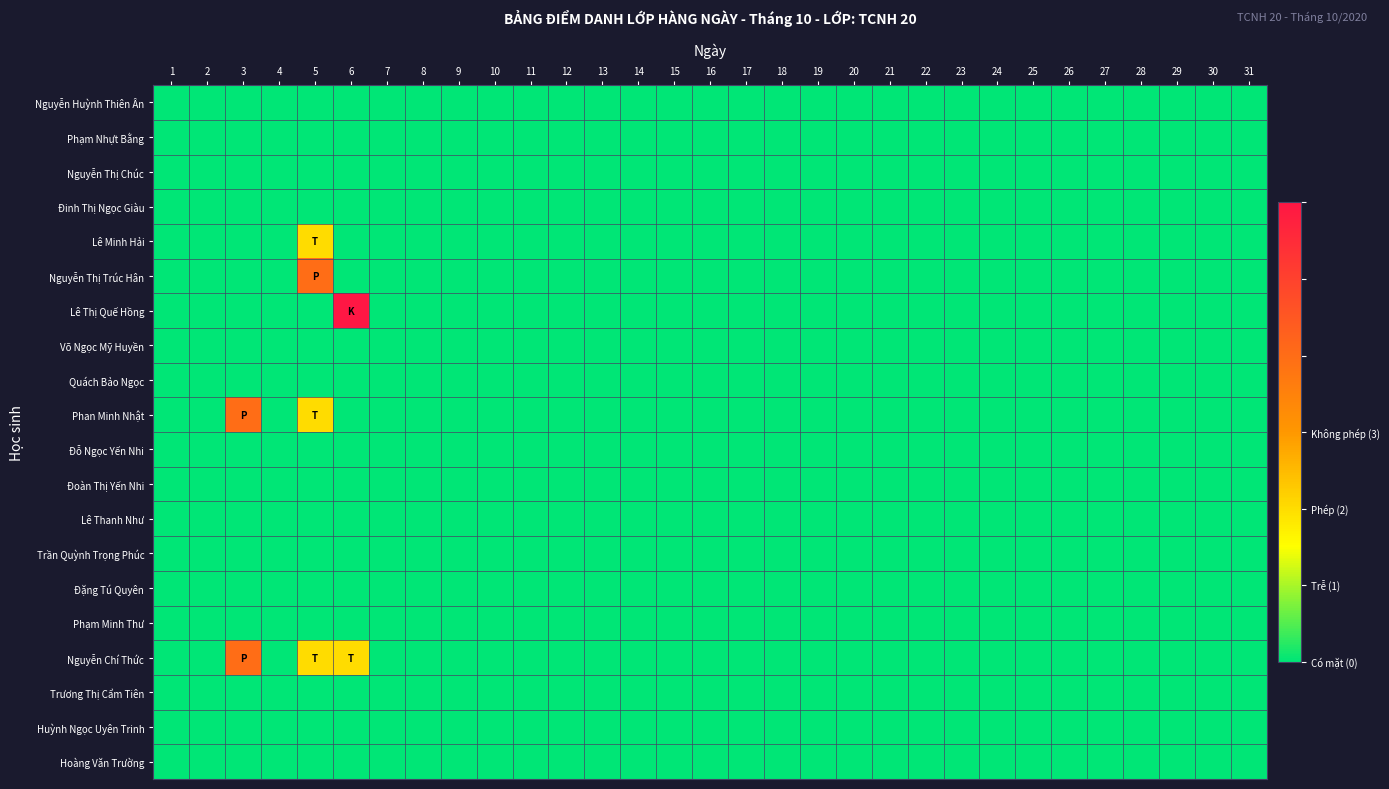

Which series has the largest total across all categories?

Nguyễn Chí Thức